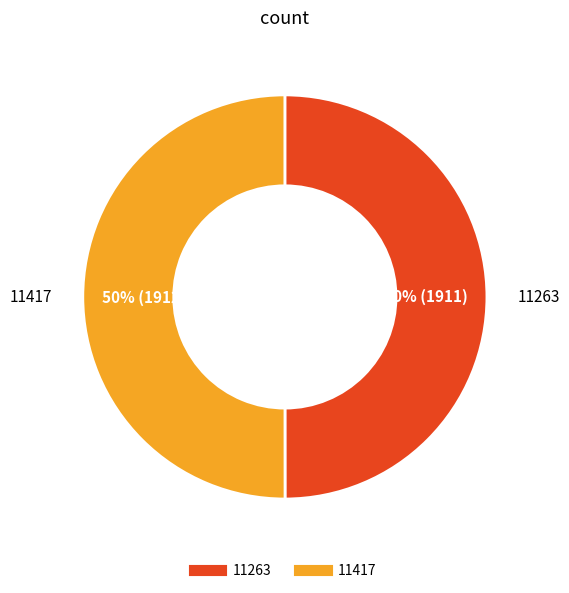

To the nearest percent, what percentage of the pie is 11417?

50%